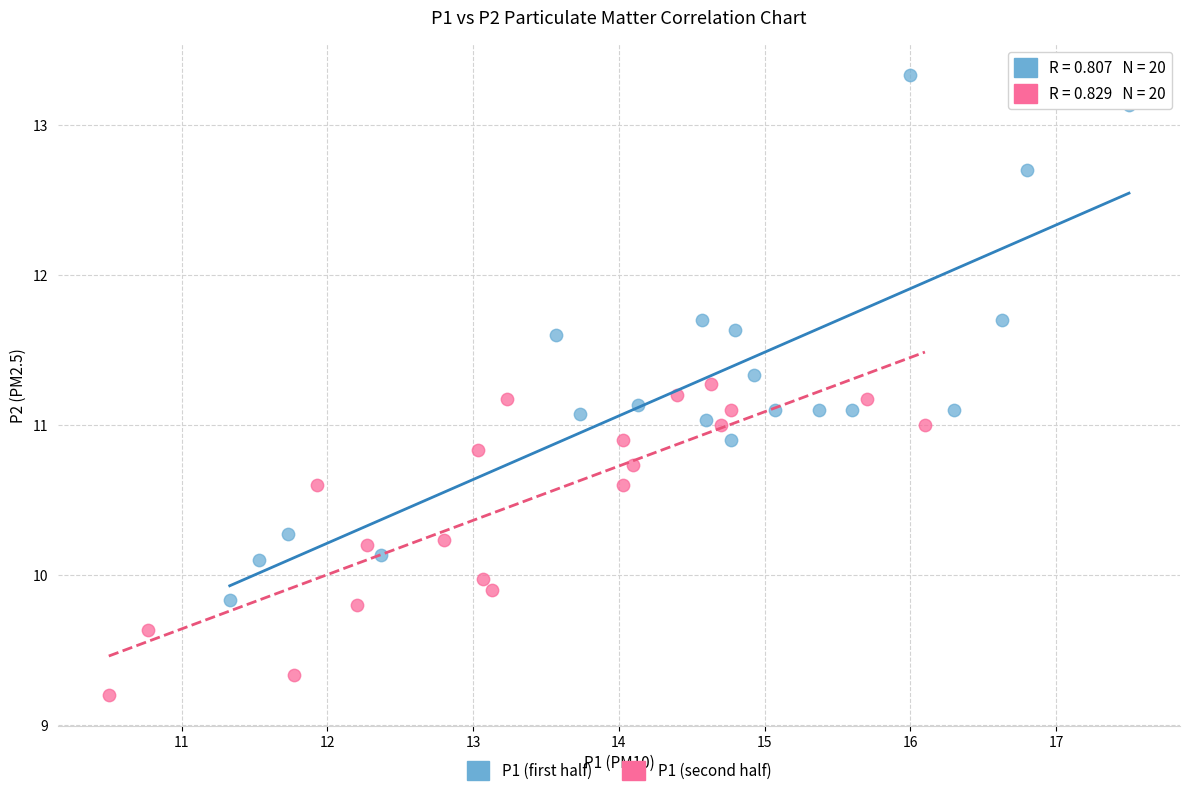

Which series reaches the maximum Y coordinate?

P1 (first half)